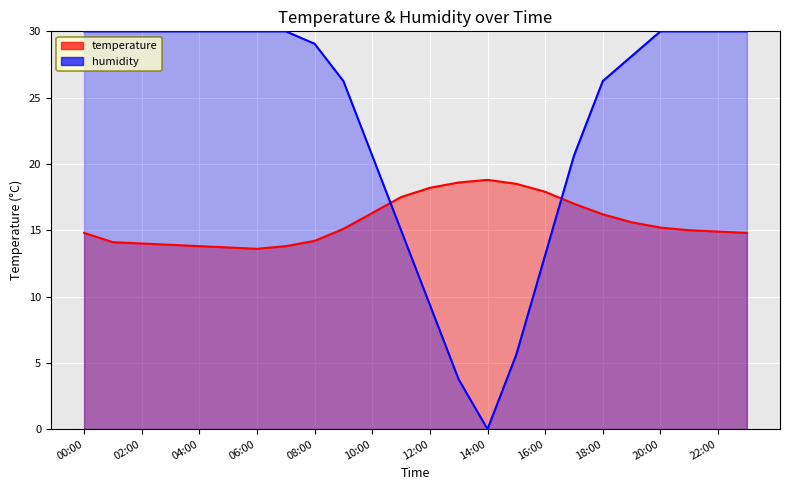

Reading right to left, transcribe all the data shown in this chart.

temperature: 23:00=14.8	22:00=14.9	21:00=15.0	20:00=15.2	19:00=15.6	18:00=16.2	17:00=17.0	16:00=17.9	15:00=18.5	14:00=18.8	13:00=18.6	12:00=18.2	11:00=17.5	10:00=16.3	09:00=15.1	08:00=14.2	07:00=13.8	06:00=13.6	05:00=13.7	04:00=13.8	03:00=13.9	02:00=14.0	01:00=14.1	00:00=14.8
humidity: 23:00=30.0	22:00=30.0	21:00=30.0	20:00=30.0	19:00=28.1	18:00=26.2	17:00=20.6	16:00=13.1	15:00=5.6	14:00=0.0	13:00=3.8	12:00=9.4	11:00=15.0	10:00=20.6	09:00=26.2	08:00=29.1	07:00=30.0	06:00=30.0	05:00=30.0	04:00=30.0	03:00=30.0	02:00=30.0	01:00=30.0	00:00=30.0